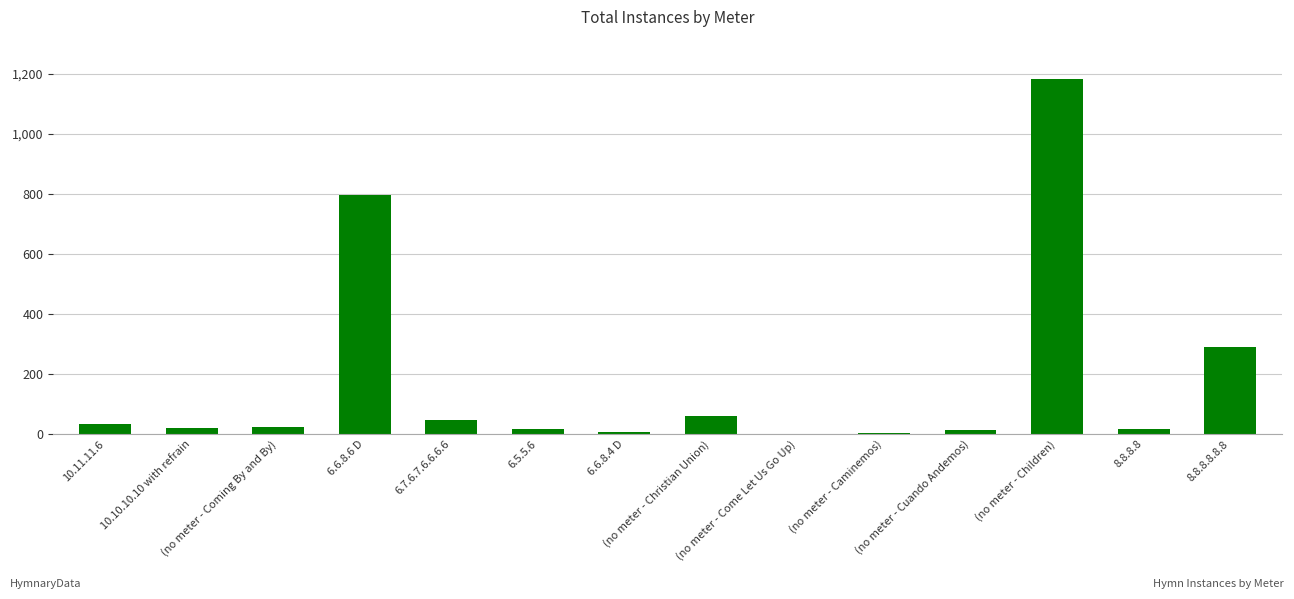

What is the greatest value displayed?

1182